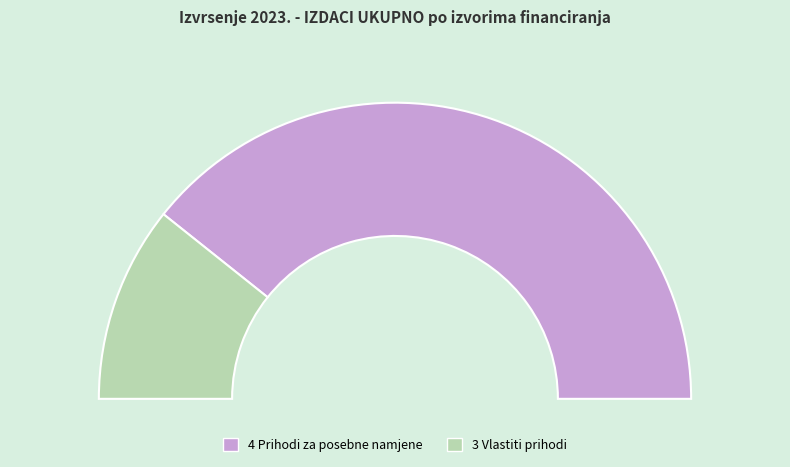

Does any single category account for the majority?

Yes